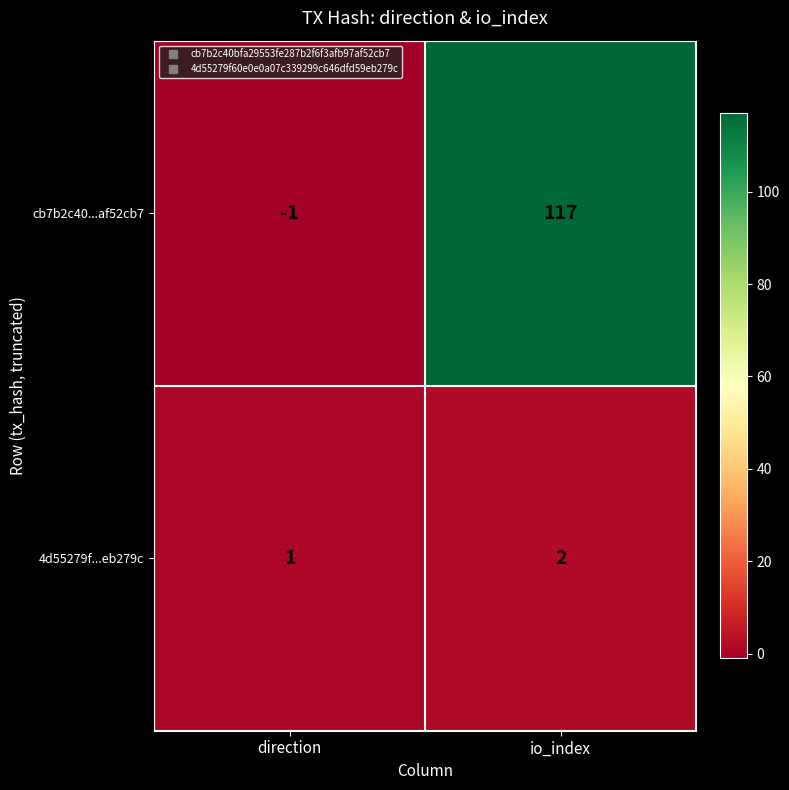

At which category is the sum across all series the highest?

io_index